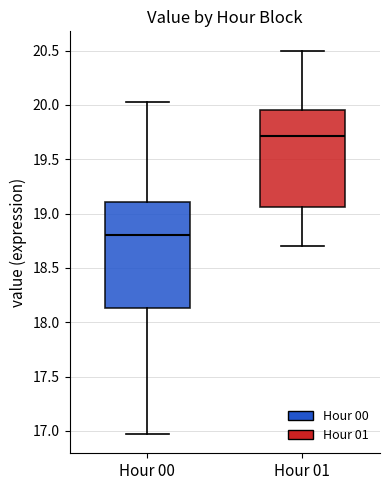

Which box's median line is the lowest?

Hour 00